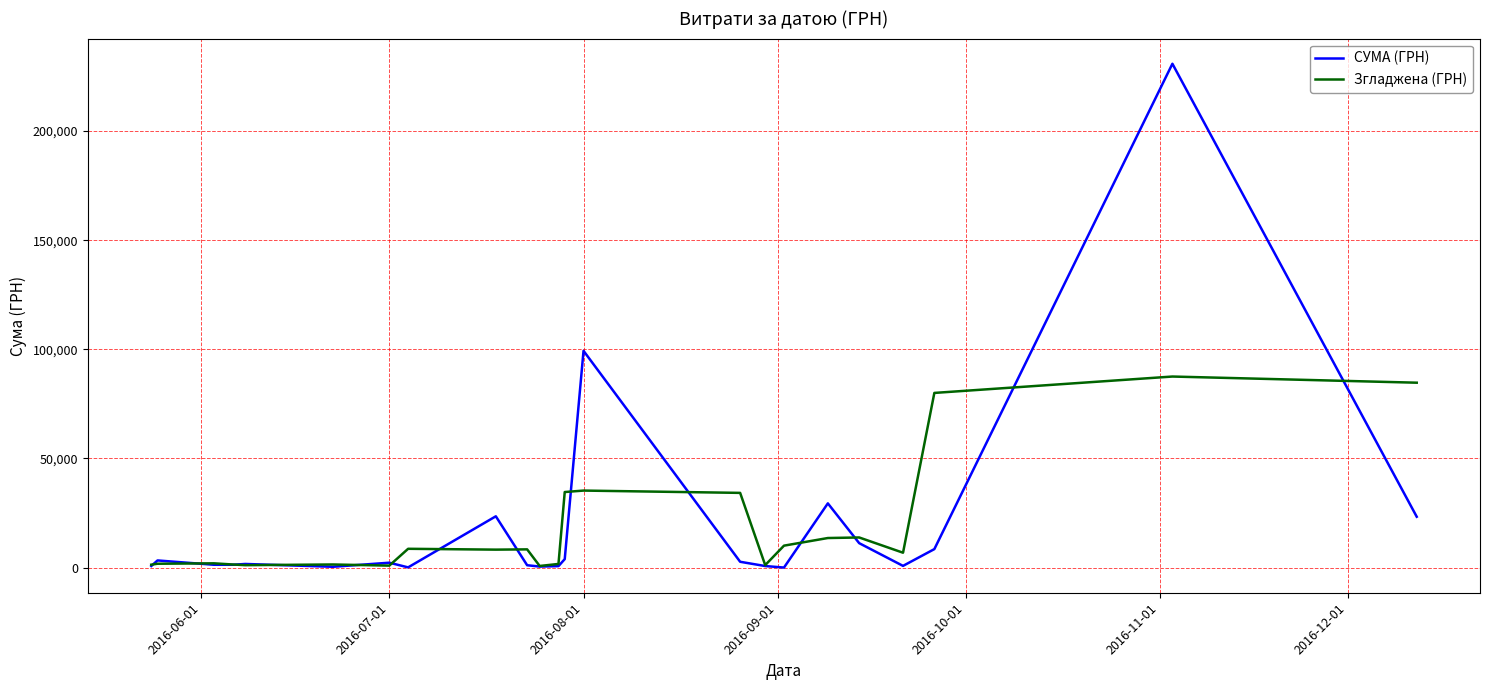

What is the highest value of the СУМА (ГРН) series?

230842.2